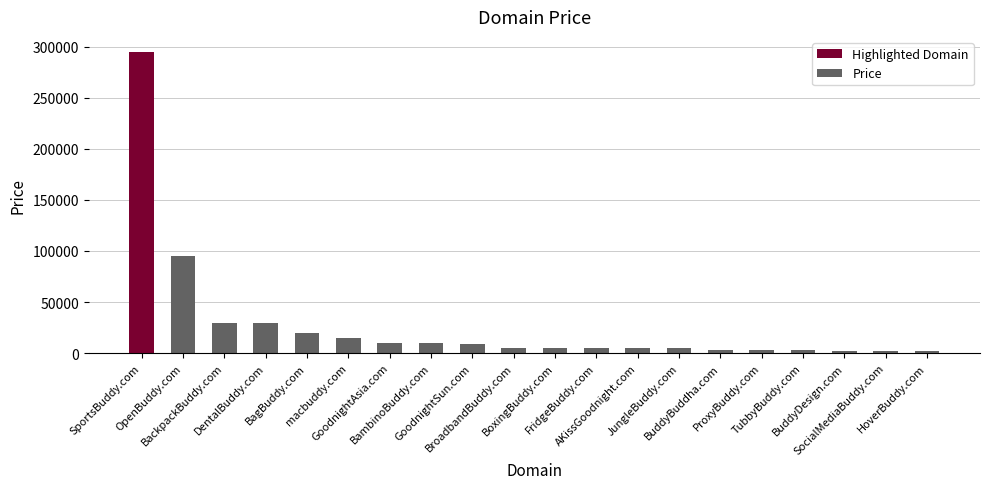

What is the maximum value shown in the chart?

294888